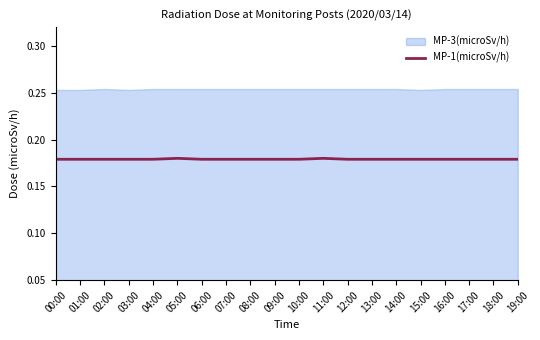

True or false: there are more than 1 points higher than both neighbors.

True